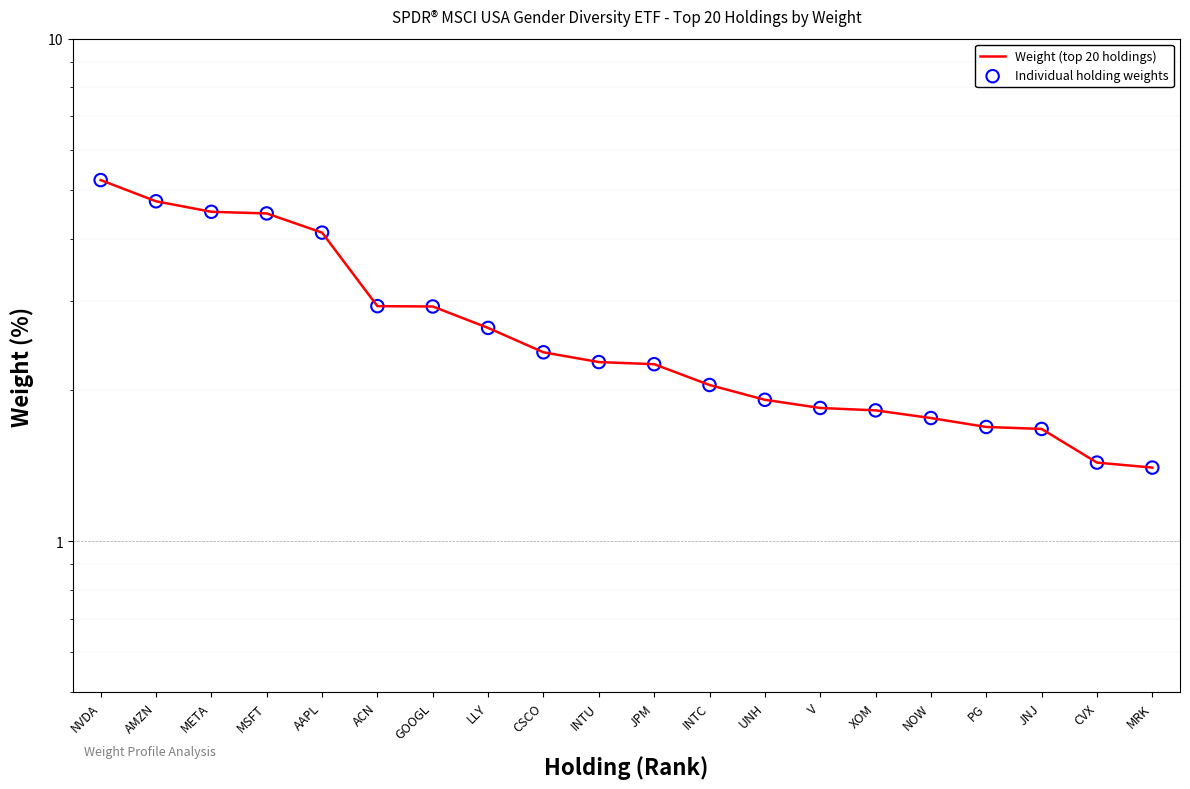

Which series has the widest spread of Y values?

Weight (top 20 holdings)